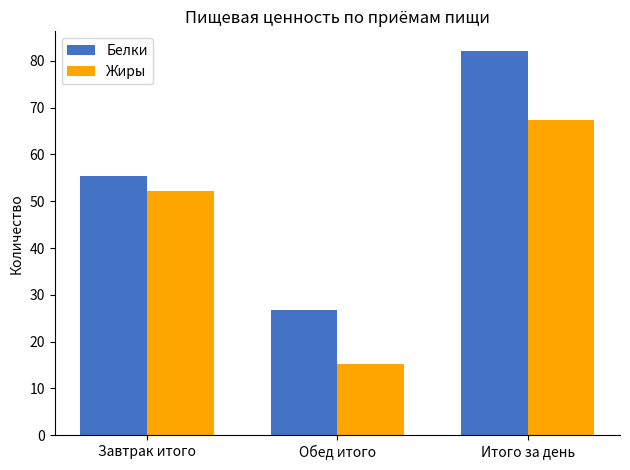

Rank the series at Итого за день from highest to lowest value.

Белки, Жиры